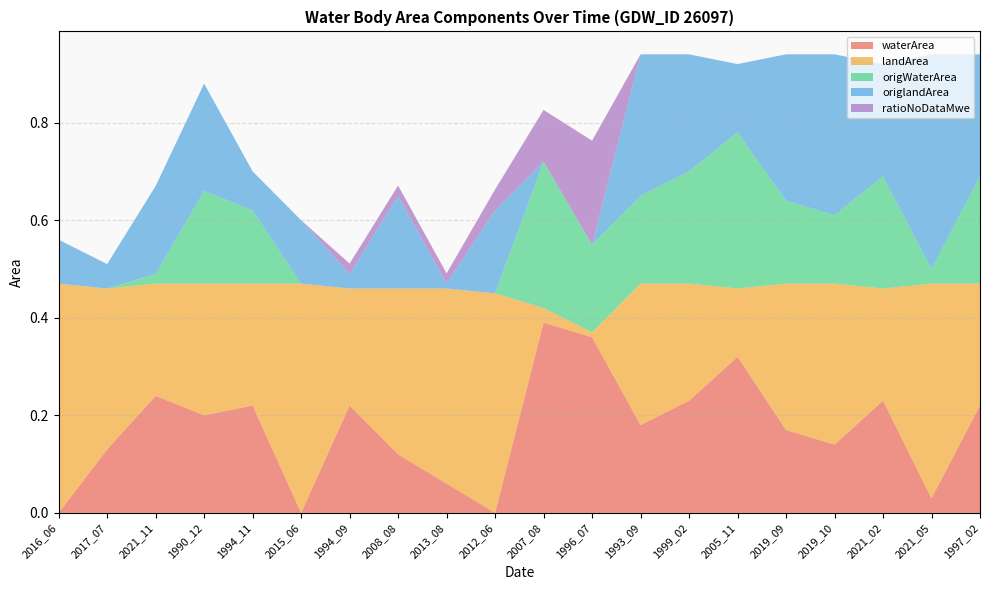

Reading left to right, extract all data points from this chart.

waterArea: 2016_06=0.0	2017_07=0.1	2021_11=0.2	1990_12=0.2	1994_11=0.2	2015_06=0.0	1994_09=0.2	2008_08=0.1	2013_08=0.1	2012_06=0.0	2007_08=0.4	1996_07=0.4	1993_09=0.2	1999_02=0.2	2005_11=0.3	2019_09=0.2	2019_10=0.1	2021_02=0.2	2021_05=0.0	1997_02=0.2
landArea: 2016_06=0.5	2017_07=0.3	2021_11=0.2	1990_12=0.3	1994_11=0.2	2015_06=0.5	1994_09=0.2	2008_08=0.3	2013_08=0.4	2012_06=0.5	2007_08=0.0	1996_07=0.0	1993_09=0.3	1999_02=0.2	2005_11=0.1	2019_09=0.3	2019_10=0.3	2021_02=0.2	2021_05=0.4	1997_02=0.2
origWaterArea: 2016_06=0.0	2017_07=0.0	2021_11=0.0	1990_12=0.2	1994_11=0.1	2015_06=0.0	1994_09=0.0	2008_08=0.0	2013_08=0.0	2012_06=0.0	2007_08=0.3	1996_07=0.2	1993_09=0.2	1999_02=0.2	2005_11=0.3	2019_09=0.2	2019_10=0.1	2021_02=0.2	2021_05=0.0	1997_02=0.2
origlandArea: 2016_06=0.1	2017_07=0.1	2021_11=0.2	1990_12=0.2	1994_11=0.1	2015_06=0.1	1994_09=0.0	2008_08=0.2	2013_08=0.0	2012_06=0.2	2007_08=0.0	1996_07=0.0	1993_09=0.3	1999_02=0.2	2005_11=0.1	2019_09=0.3	2019_10=0.3	2021_02=0.2	2021_05=0.4	1997_02=0.2
ratioNoDataMwe: 2016_06=0.0	2017_07=0.0	2021_11=0.0	1990_12=0.0	1994_11=0.0	2015_06=0.0	1994_09=0.0	2008_08=0.0	2013_08=0.0	2012_06=0.0	2007_08=0.1	1996_07=0.2	1993_09=0.0	1999_02=0.0	2005_11=0.0	2019_09=0.0	2019_10=0.0	2021_02=0.0	2021_05=0.0	1997_02=0.0